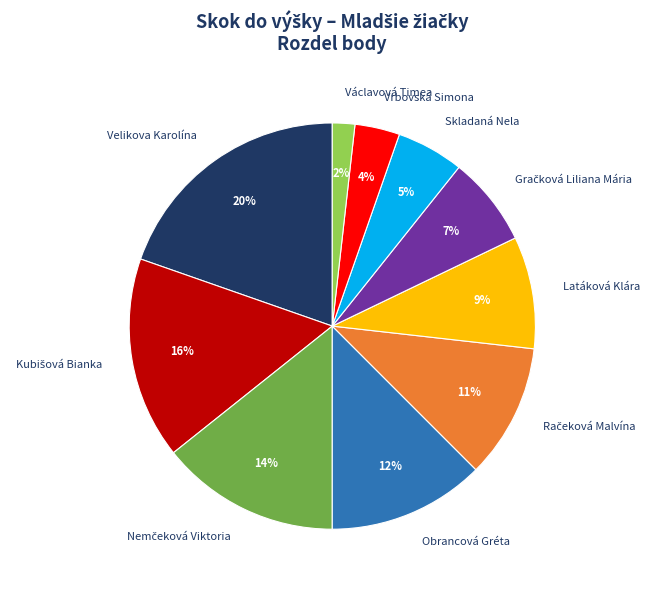

True or false: Vrbovská Simona accounts for 4% of the total.

True